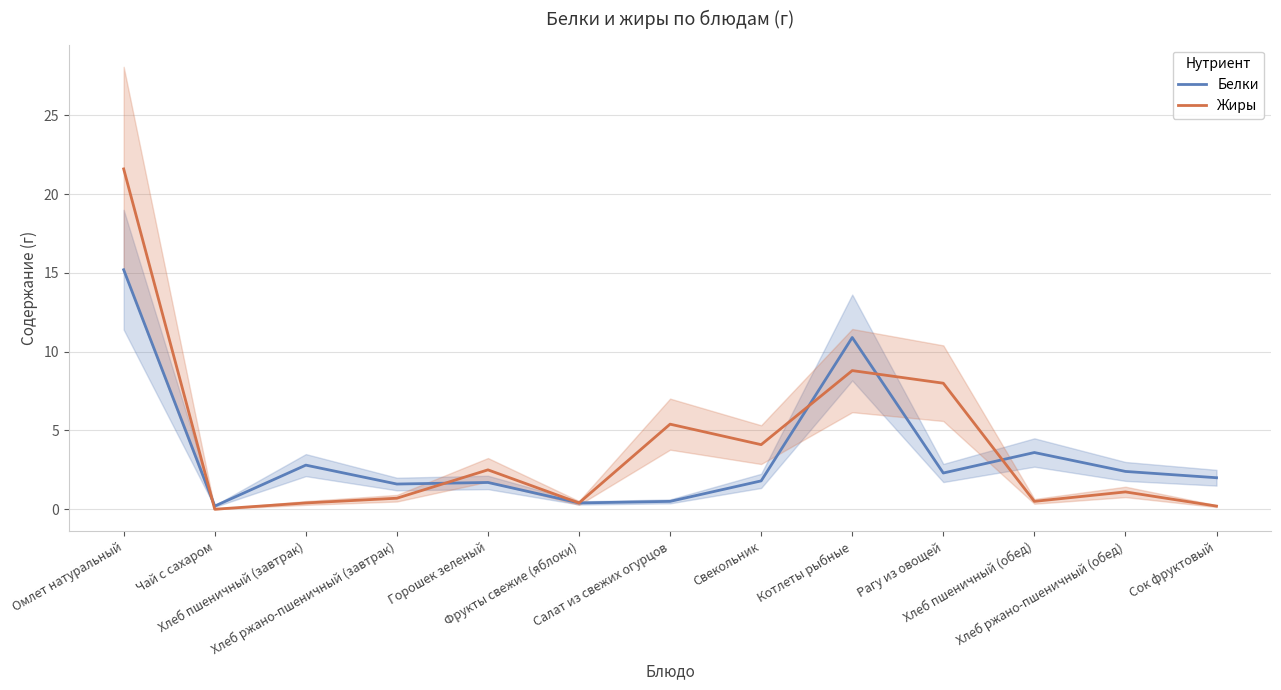

Which has a higher value, Салат из свежих огурцов or Хлеб пшеничный (обед)?

Хлеб пшеничный (обед)